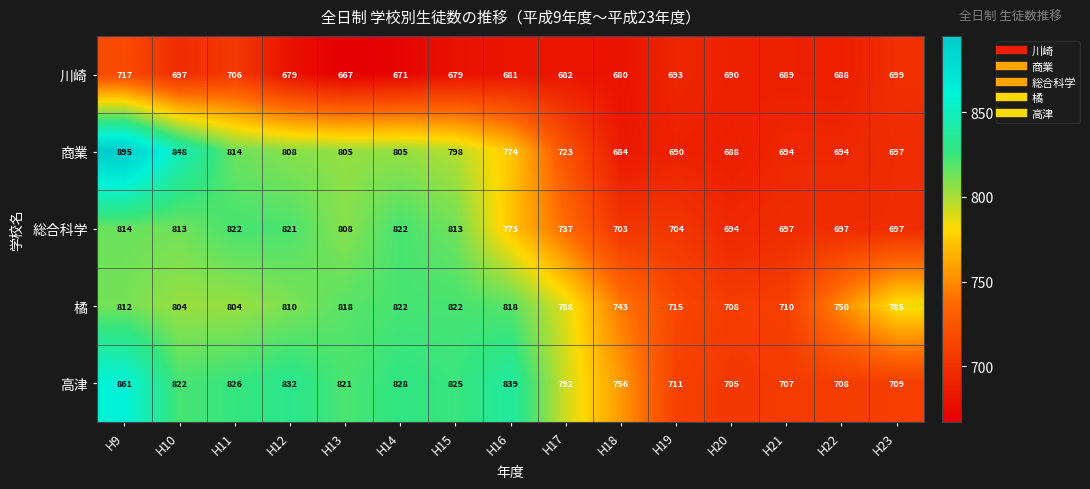

List the labels in order of 高津 value, smallest first.

H20, H21, H22, H23, H19, H18, H17, H13, H10, H15, H11, H14, H12, H16, H9